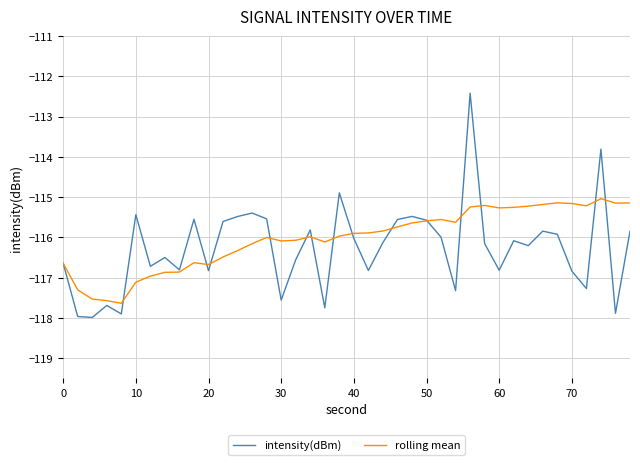

List the series in order of their peak value, lowest first.

rolling mean, intensity(dBm)